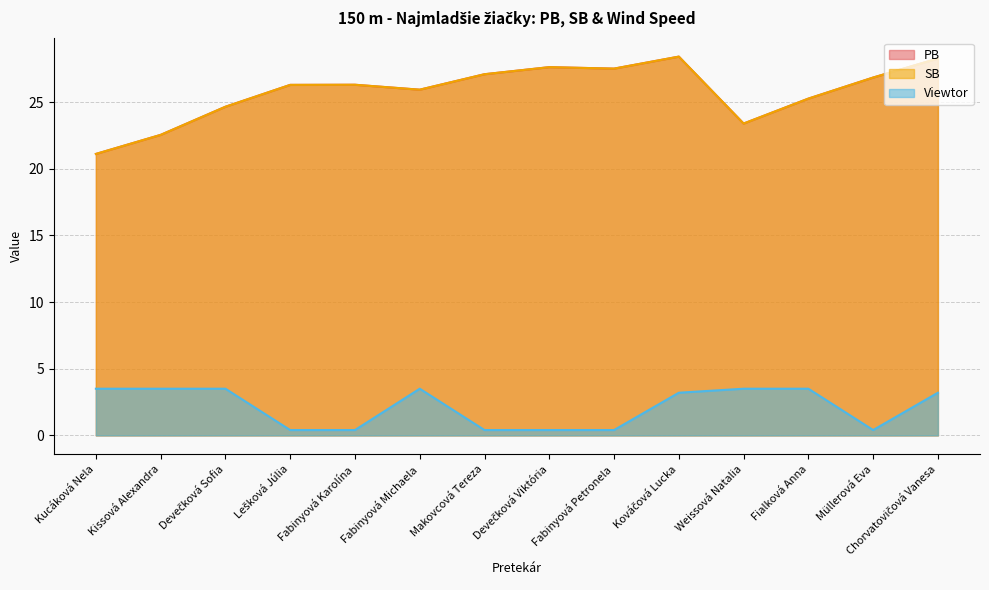

At Müllerová Eva, list the series in order from largest to smallest.

PB, SB, Viewtor